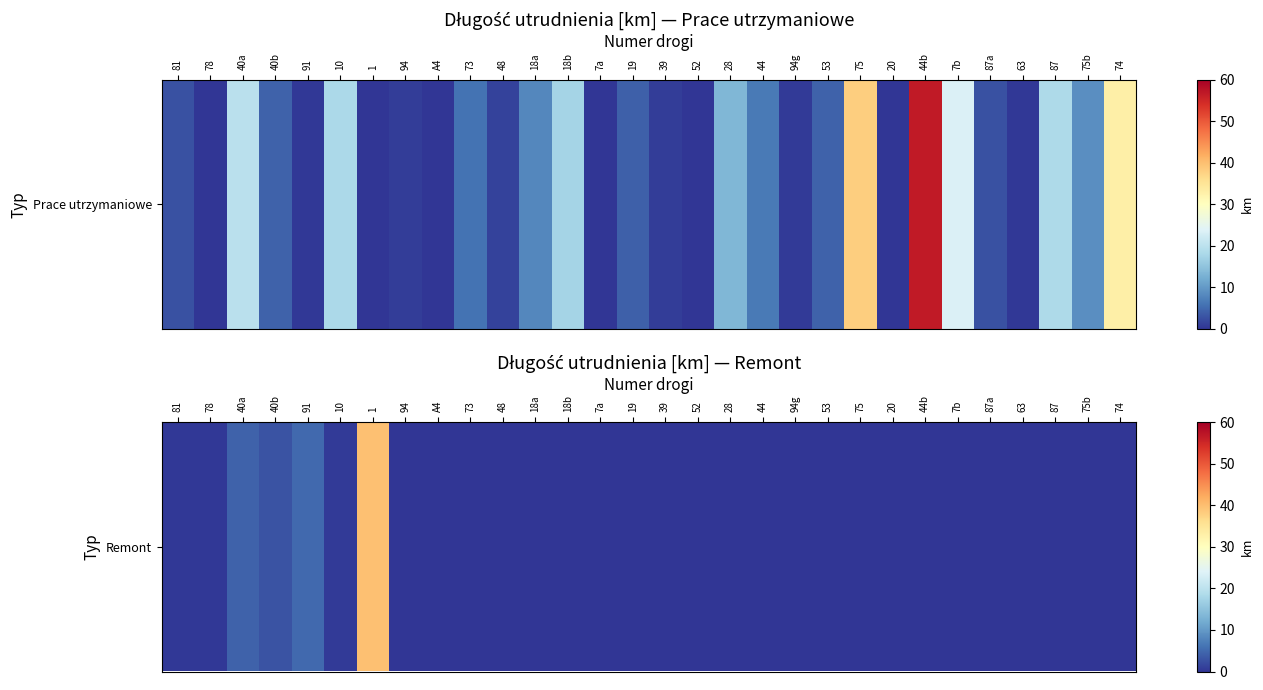

The chart shows a value of 0.0 at 19. True or false?

True